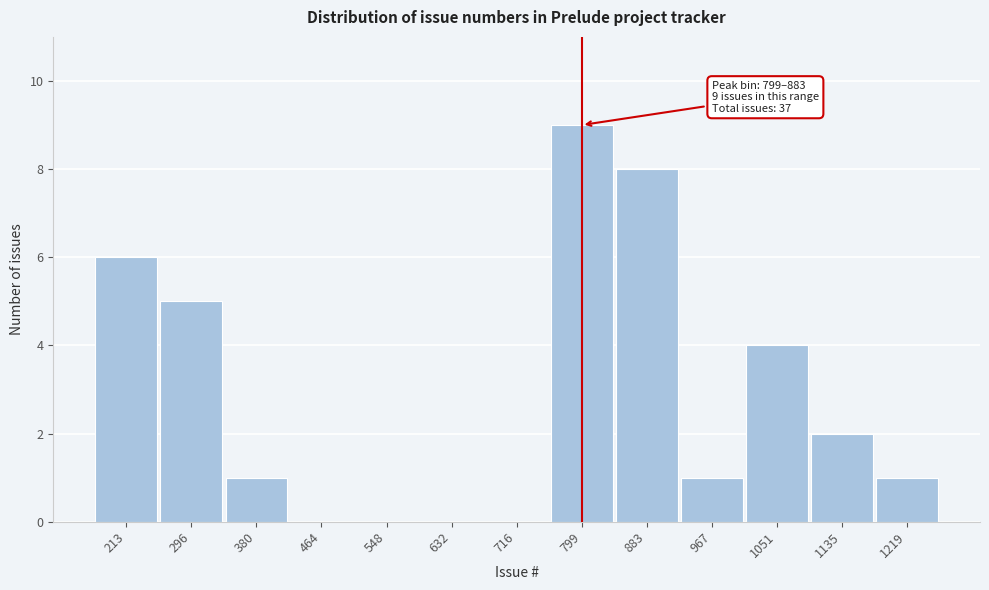

Reading right to left, list all the values displayed in this chart.

1219=1	1135=2	1051=4	967=1	883=8	799=9	716=0	632=0	548=0	464=0	380=1	296=5	213=6